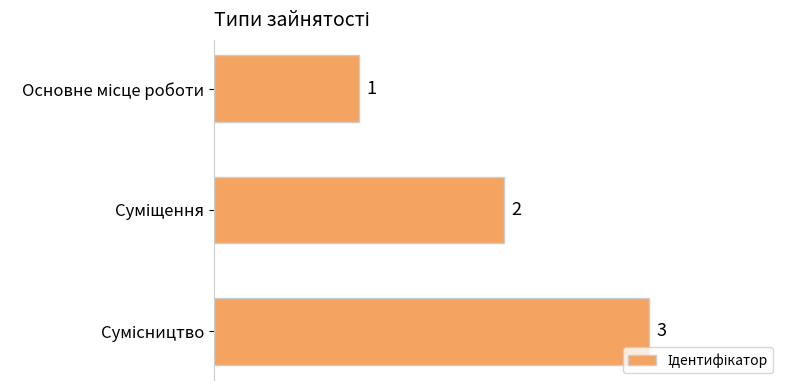

How many values are between 1 and 3?

3